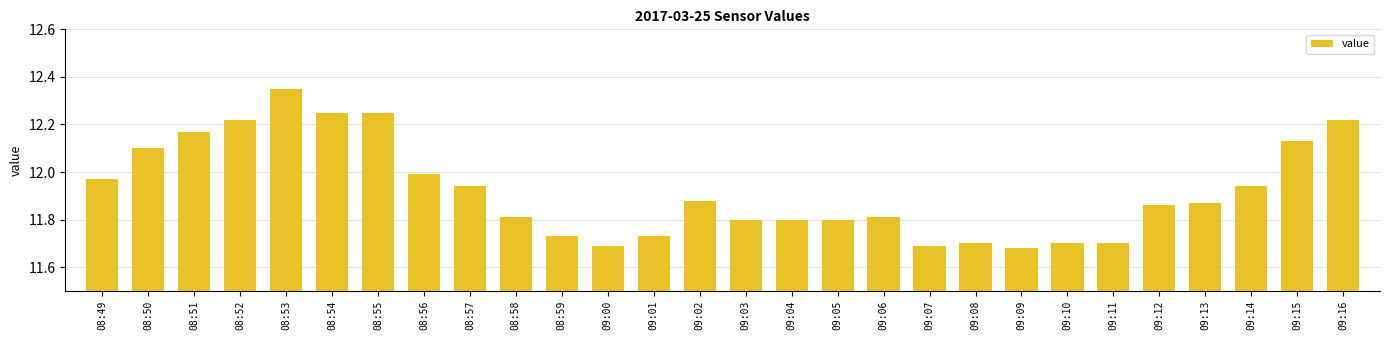

Are the bars grouped side by side (vs. stacked)?

No